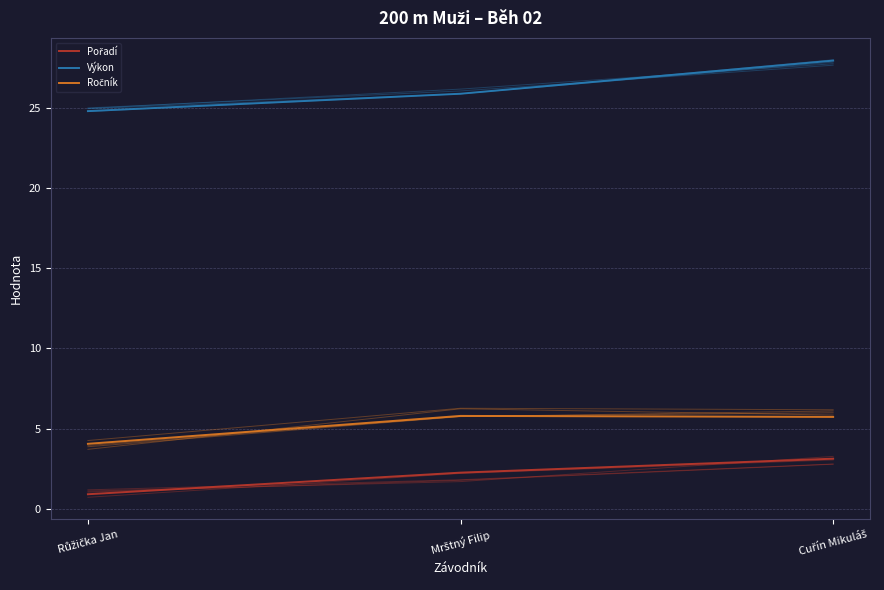

Which series has the largest total across all categories?

Výkon